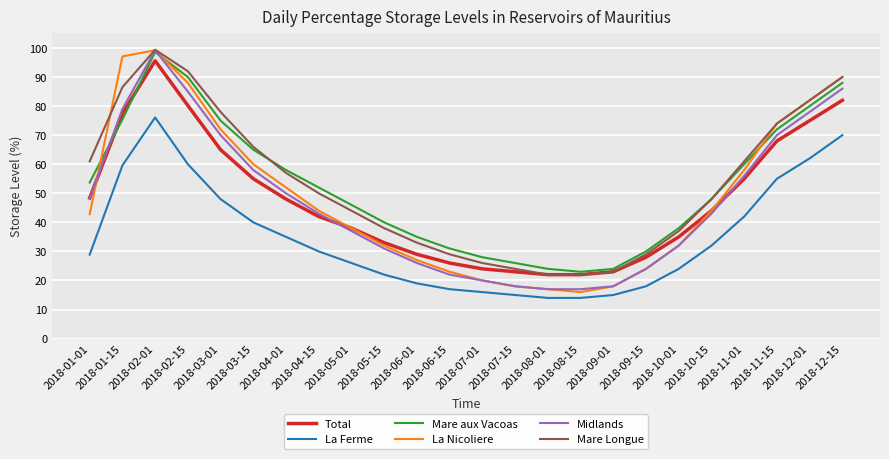

The value of Mare Longue at 2018-08-15 is 22.0. True or false?

True